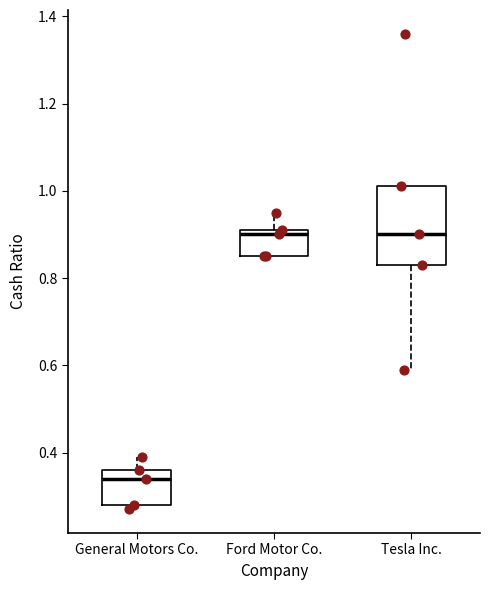

Reading left to right, read every box against the y-axis: the position of its median line, the range the box covers, and the ends of its whiskers. The values are not printed on the chart, so give them approximately, as read against the axis.

General Motors Co.: median 0.34, box 0.28 to 0.36, whiskers 0.28 (just below the box's lower edge) to 0.40
Ford Motor Co.: median 0.90, box 0.86 to 0.92, whiskers 0.86 to 0.96
Tesla Inc.: median 0.90, box 0.84 to 1.02, whiskers 0.60 to 1.02